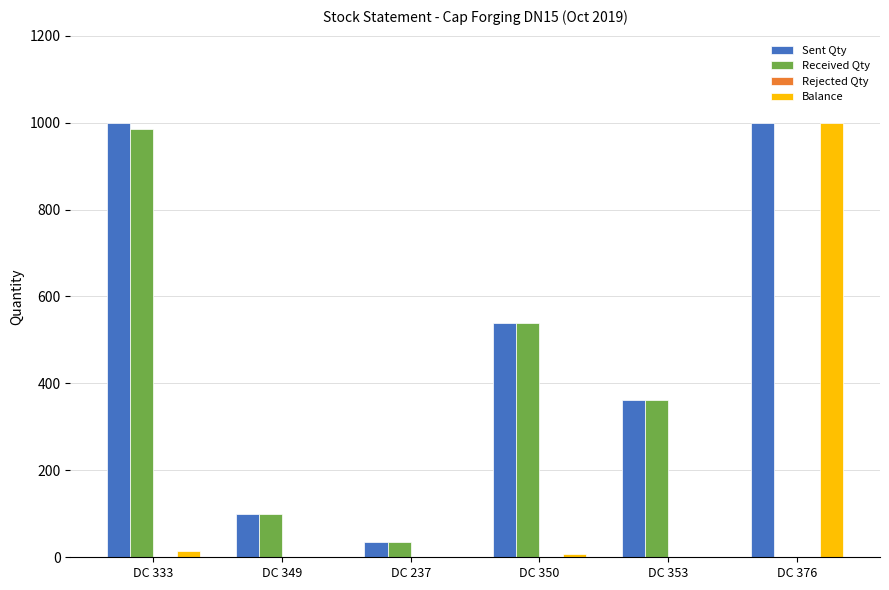

The Received Qty series shows 0 at DC 376. True or false?

True